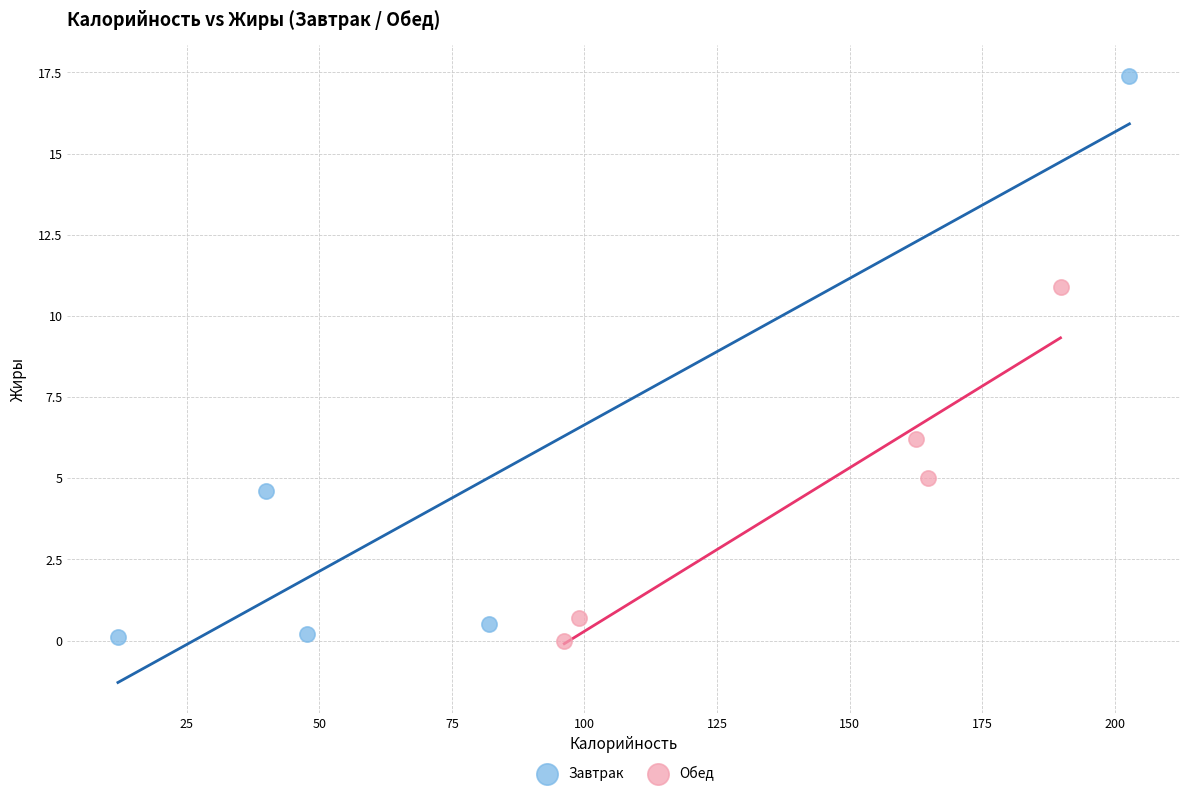

Which series reaches the maximum Y coordinate?

Завтрак